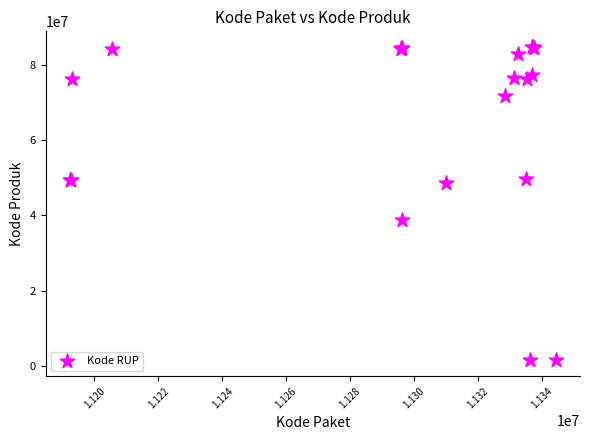

What Y value in the scatter plot is closest to 43108744?

38839757